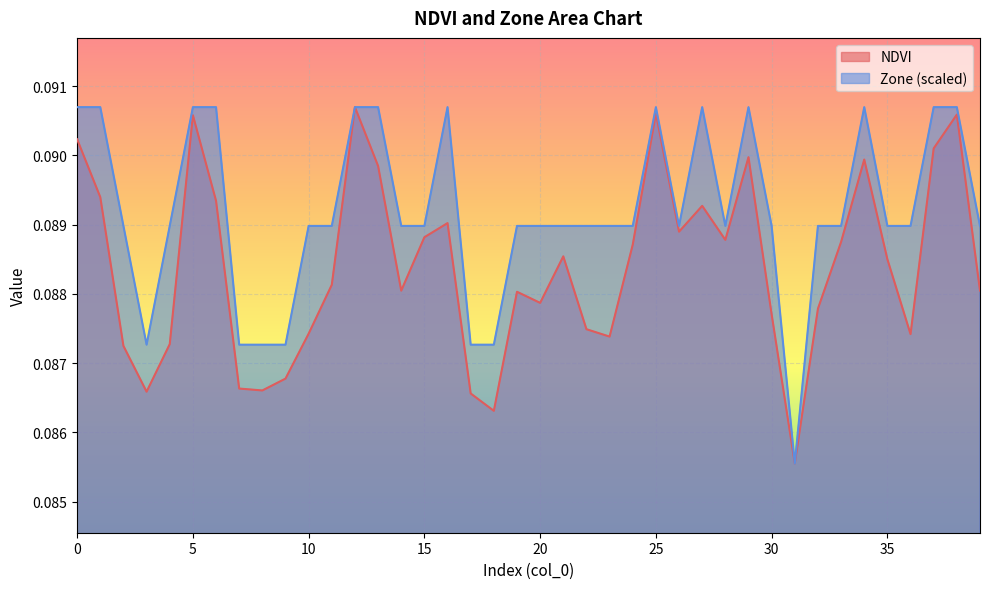

How many data points does each series have?

40